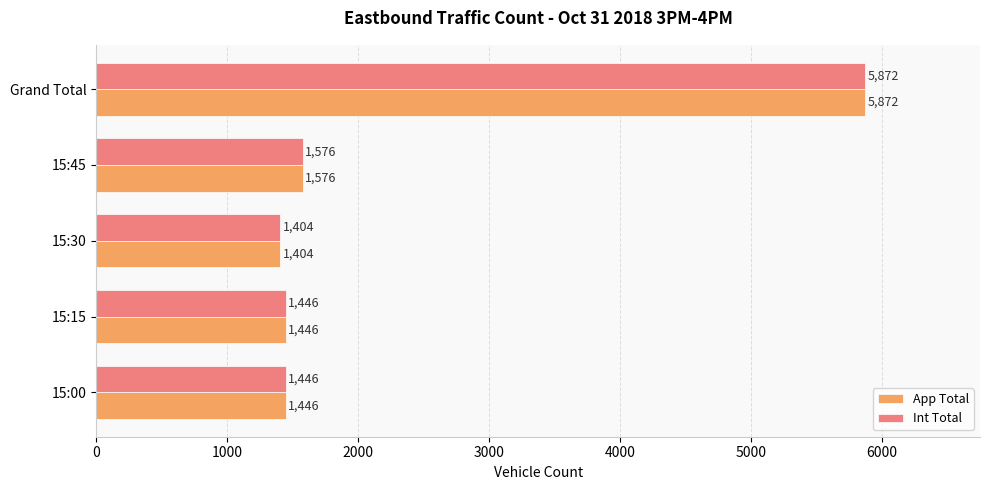

What is the average value of the Int Total series?

2349